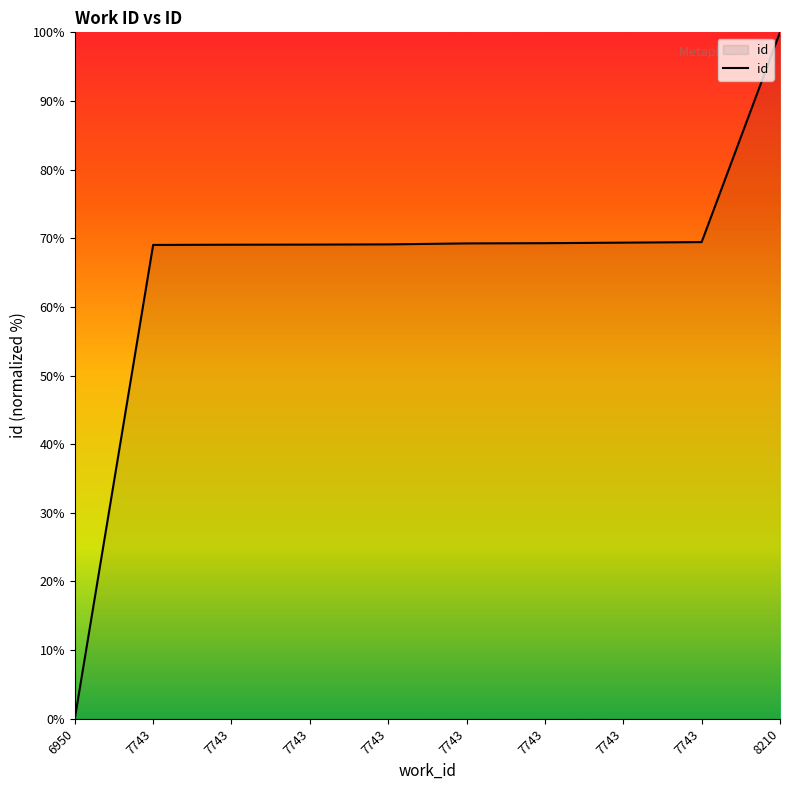

Does the chart display data point markers on the line(s)?

No